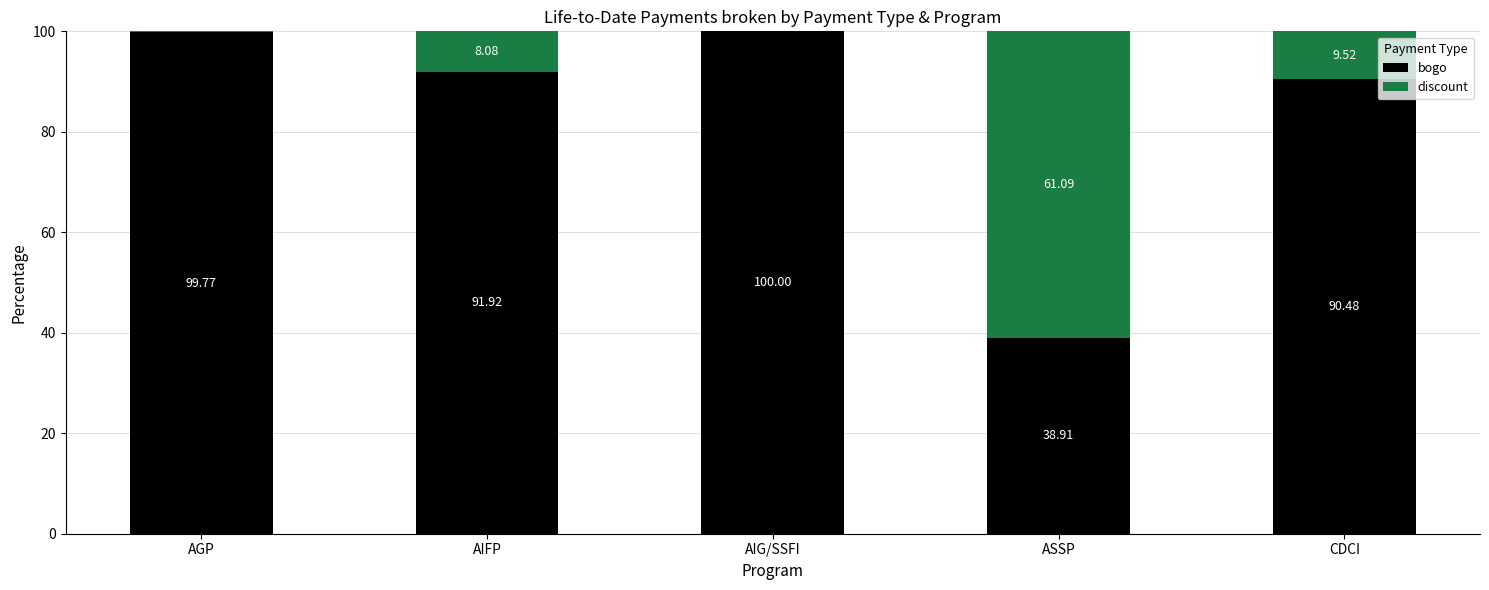

Which category has the highest value in the bogo series?

AIG/SSFI